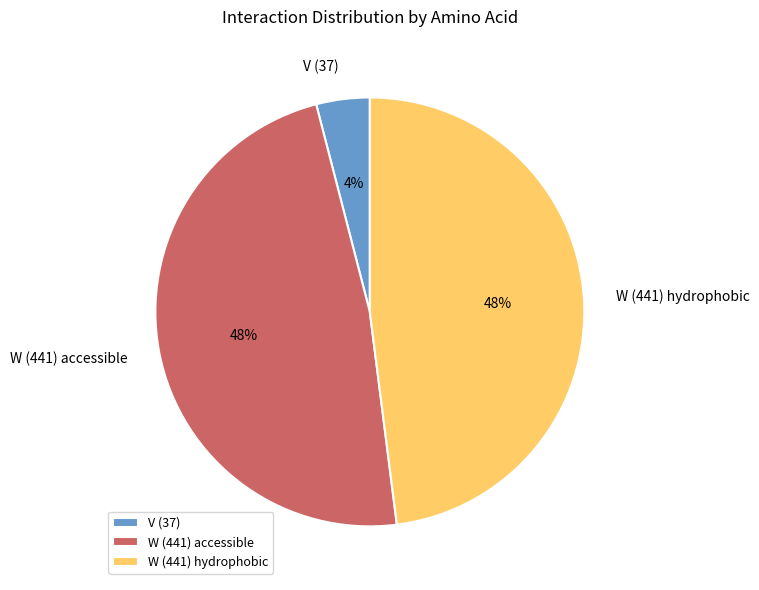

To the nearest percent, what portion does W (441) hydrophobic represent?

48%